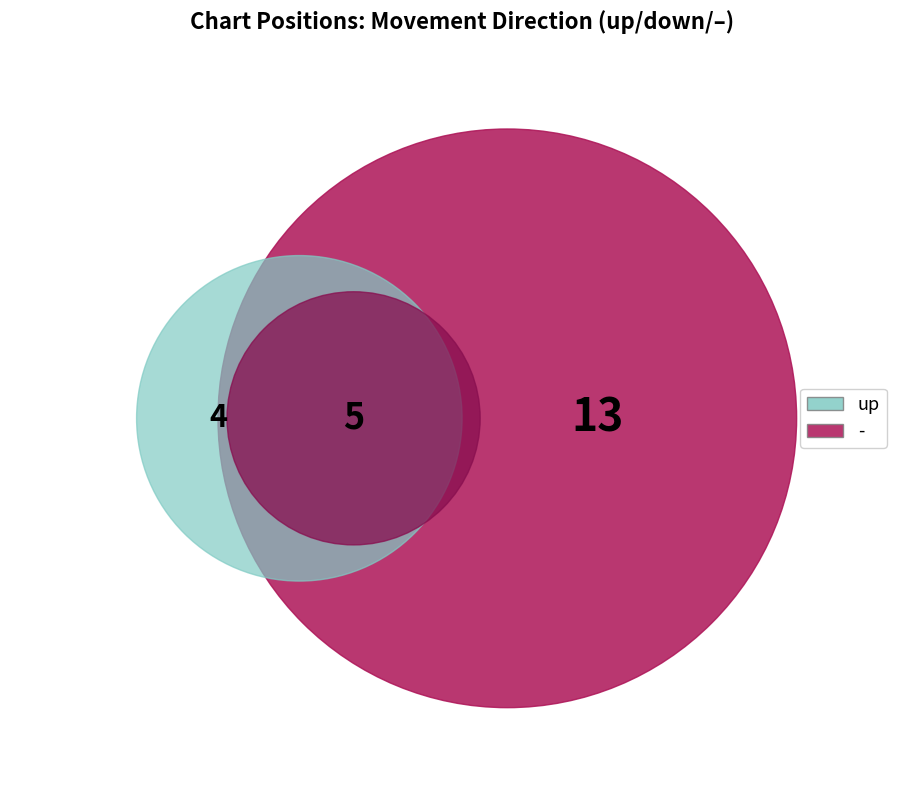

The up slice represents 7% of the pie. True or false?

False